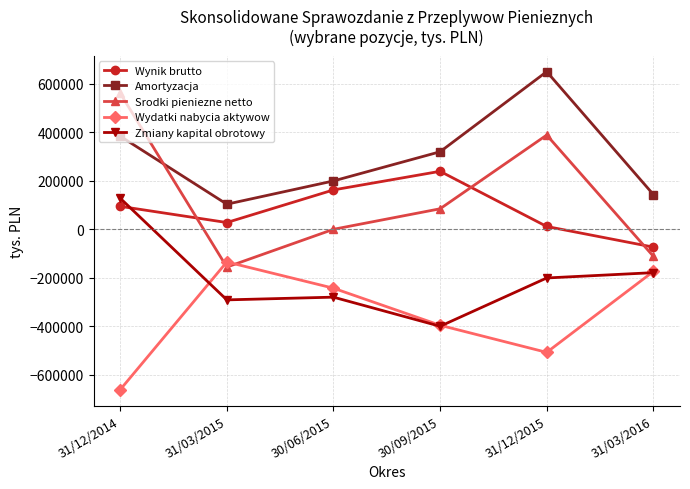

Where does the Srodki pieniezne netto series first go above 83469?

31/12/2014